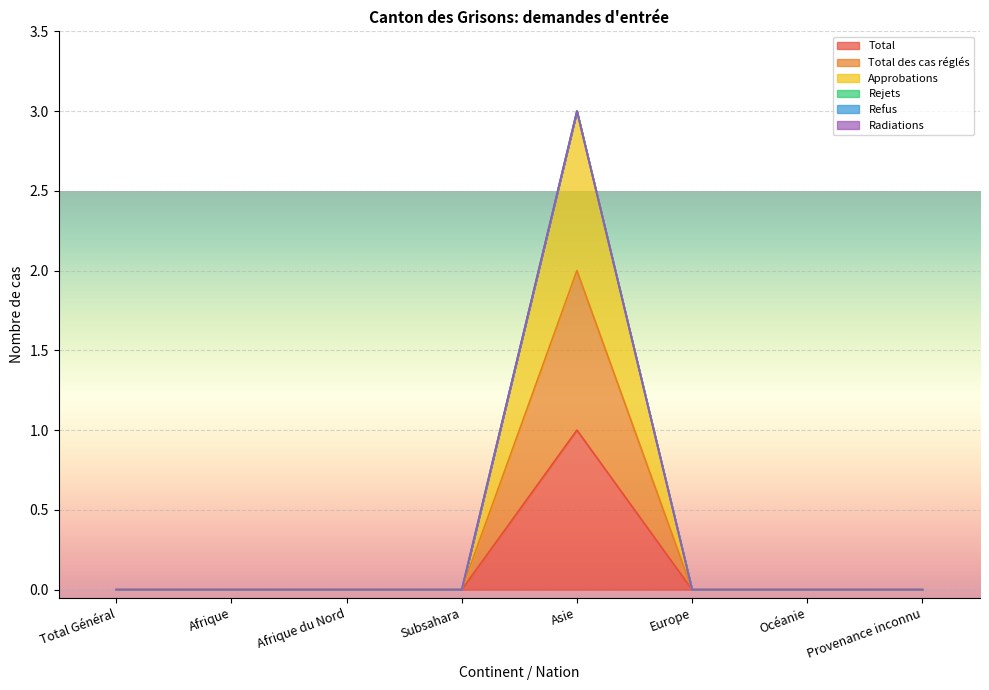

What is the maximum value for Total?

1